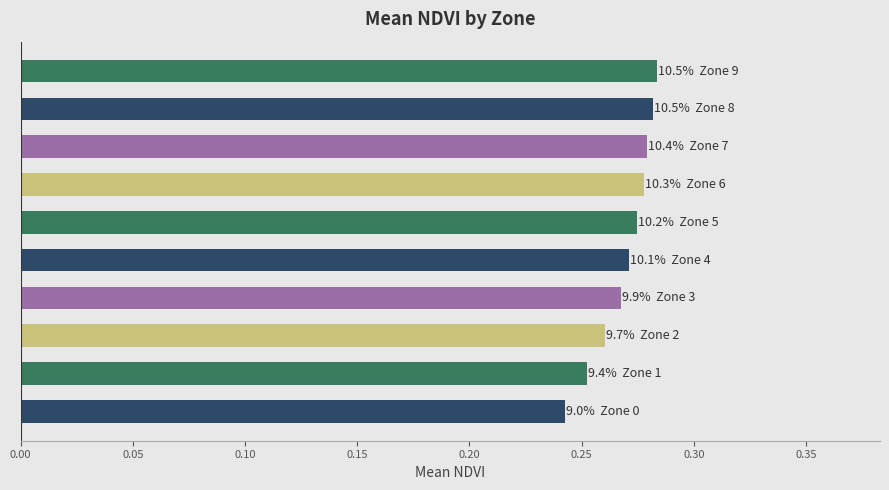

What is the sum of all values?

2.7